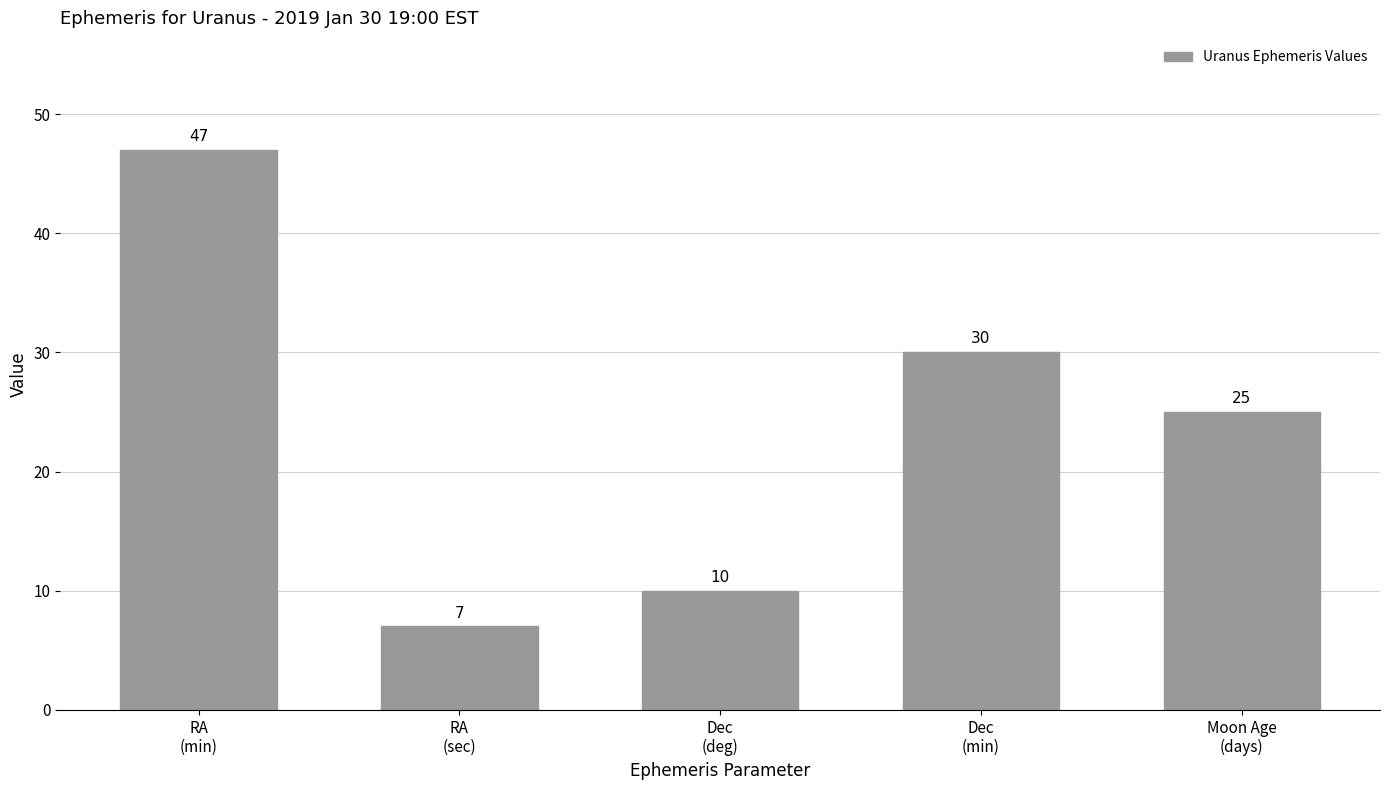

Is it true that the value at Dec
(deg) is 6?

False